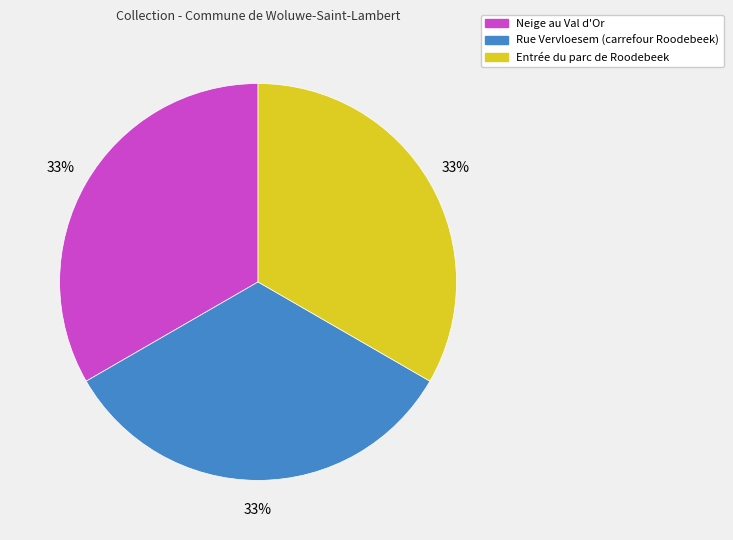

Do Entrée du parc de Roodebeek and Neige au Val d'Or together represent more than half of the pie?

Yes